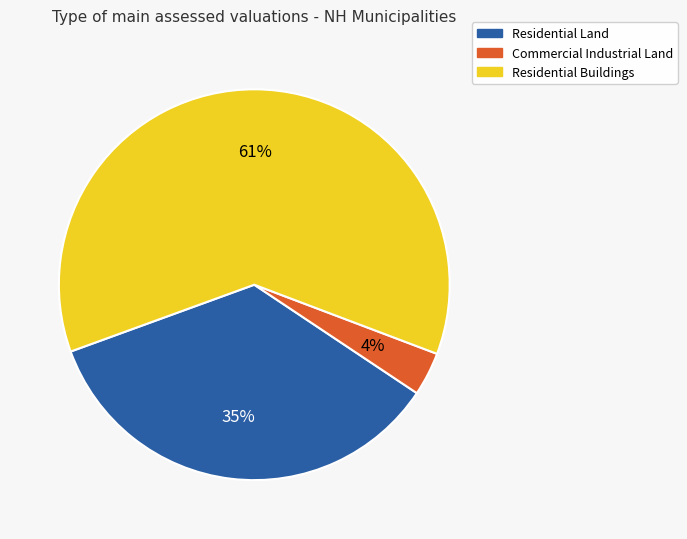

Count the number of slices in the pie.

3